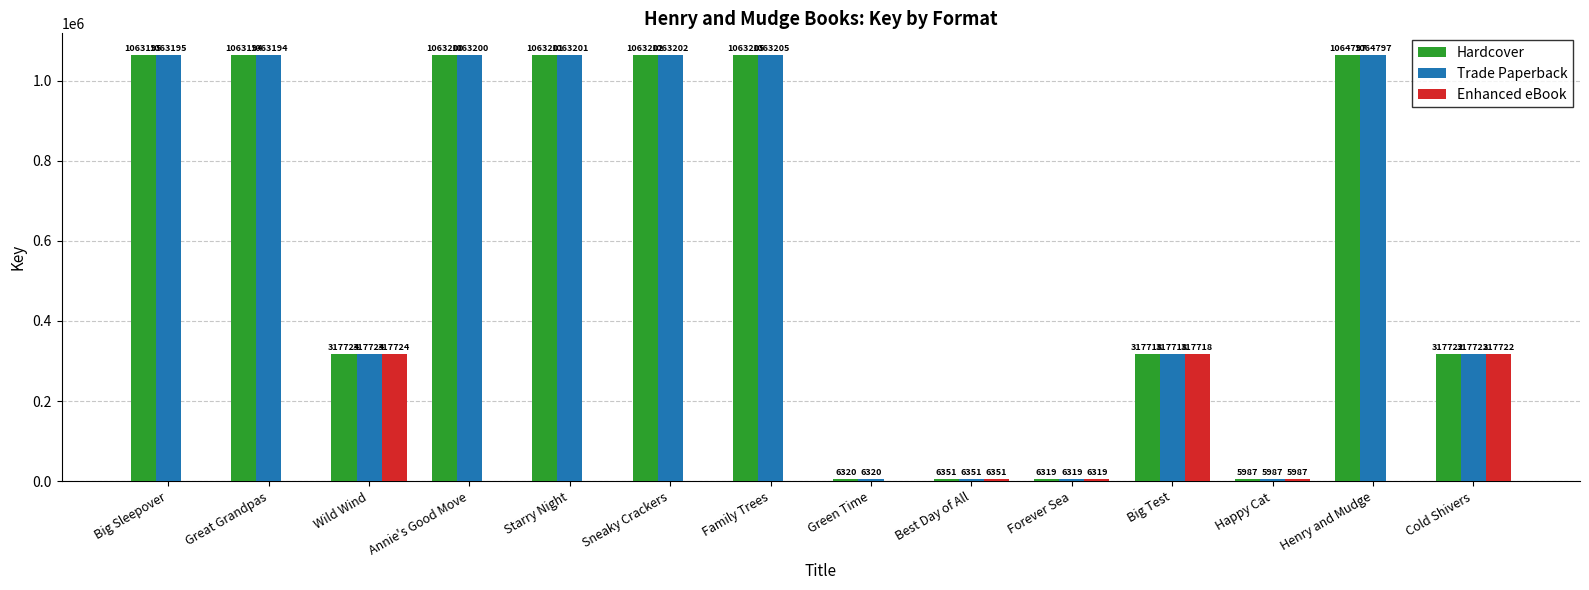

Which category has the highest value in the Trade Paperback series?

Henry and Mudge